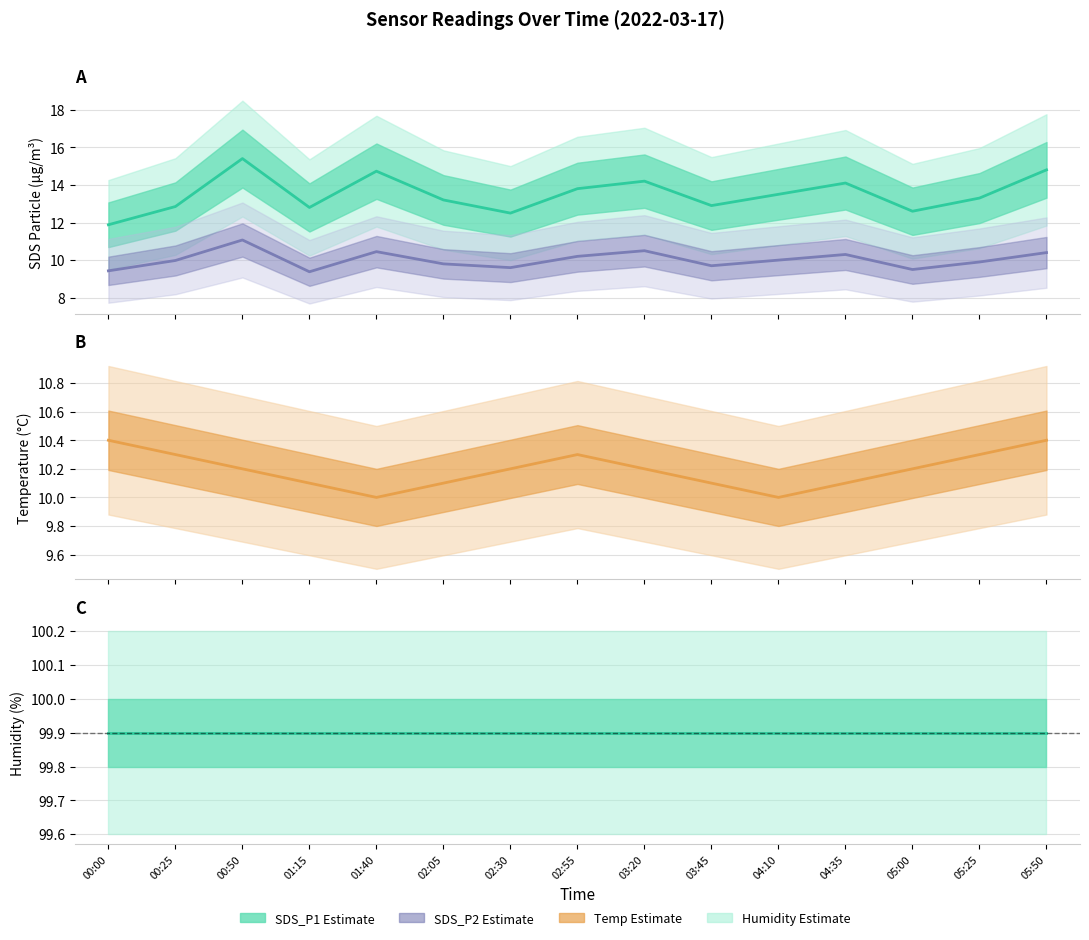

Reading left to right, what are all the values shown in this chart?

SDS_P1 line: 00:00=11.9	00:25=12.8	00:50=15.4	01:15=12.8	01:40=14.7	02:05=13.2	02:30=12.5	02:55=13.8	03:20=14.2	03:45=12.9	04:10=13.5	04:35=14.1	05:00=12.6	05:25=13.3	05:50=14.8
SDS_P2 line: 00:00=9.4	00:25=10.0	00:50=11.1	01:15=9.4	01:40=10.4	02:05=9.8	02:30=9.6	02:55=10.2	03:20=10.5	03:45=9.7	04:10=10.0	04:35=10.3	05:00=9.5	05:25=9.9	05:50=10.4
Temp line: 00:00=10.4	00:25=10.3	00:50=10.2	01:15=10.1	01:40=10.0	02:05=10.1	02:30=10.2	02:55=10.3	03:20=10.2	03:45=10.1	04:10=10.0	04:35=10.1	05:00=10.2	05:25=10.3	05:50=10.4
Humidity line: 00:00=99.9	00:25=99.9	00:50=99.9	01:15=99.9	01:40=99.9	02:05=99.9	02:30=99.9	02:55=99.9	03:20=99.9	03:45=99.9	04:10=99.9	04:35=99.9	05:00=99.9	05:25=99.9	05:50=99.9